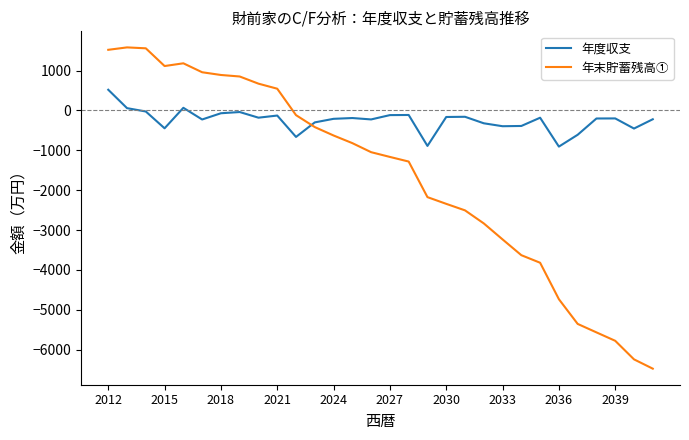

Which series has the largest total across all categories?

年度収支